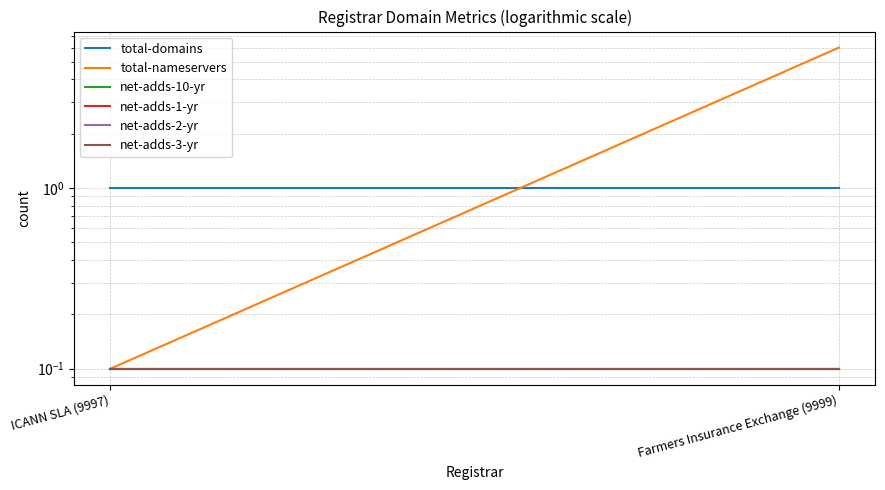

What is the difference between the highest and lowest values at ICANN SLA (9997)?

0.9